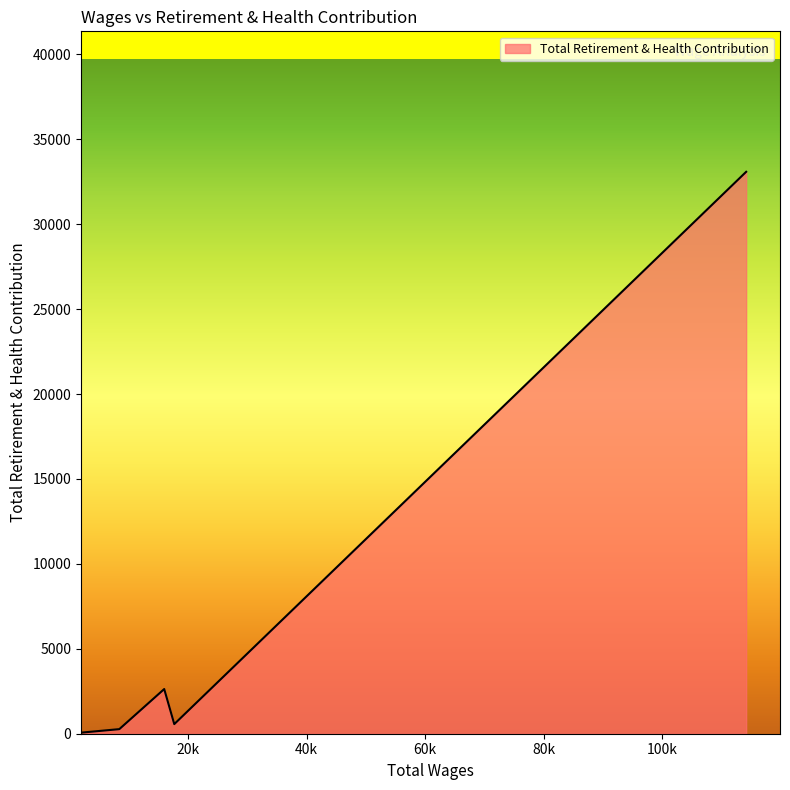

What is the maximum value shown in the chart?

33084